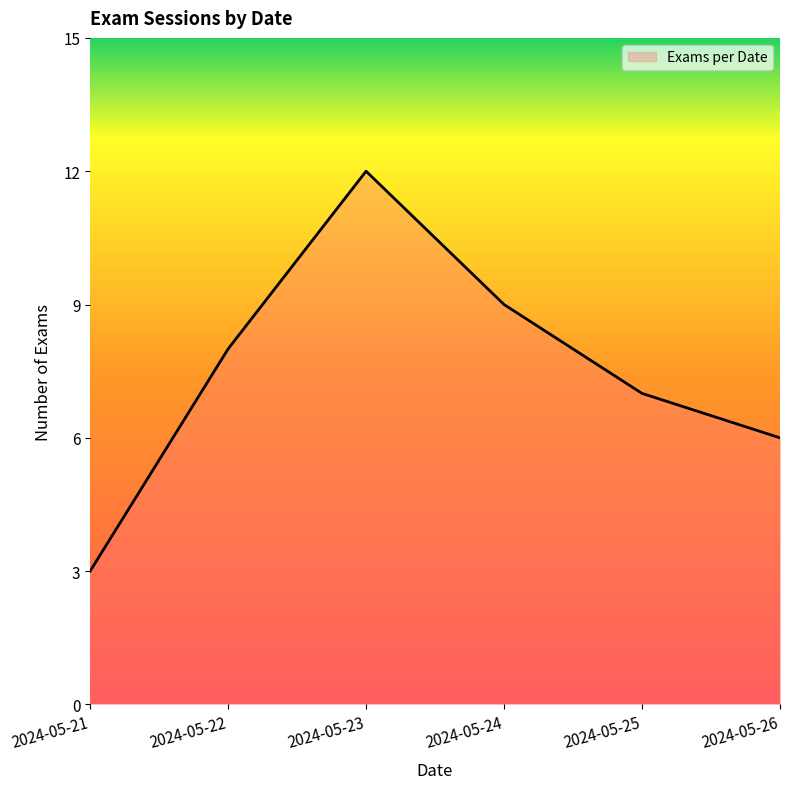

What is the approximate value at 2024-05-26?

6